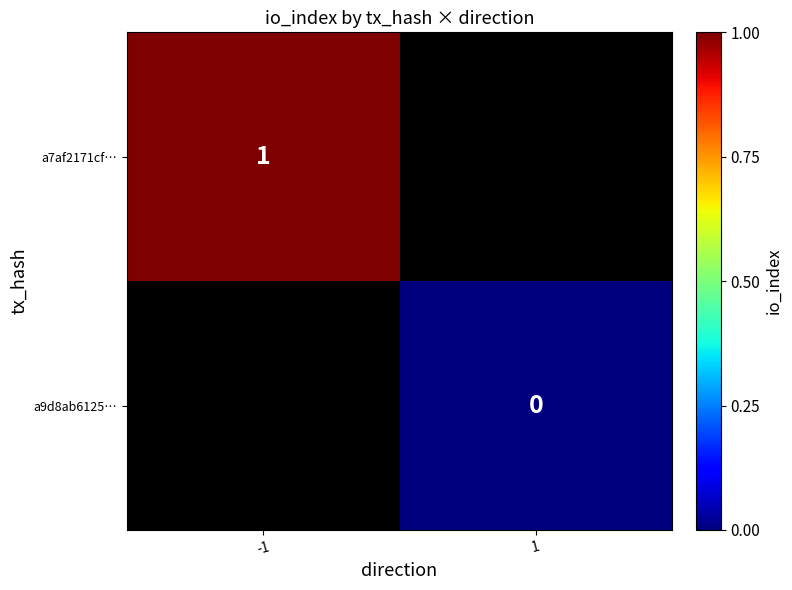

Is the value of a9d8ab6125… at 1 greater than the value of a7af2171cf… at -1?

No